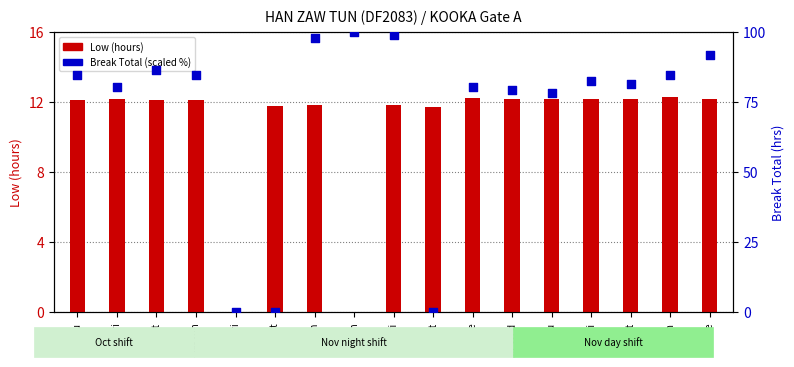

Which series has the widest spread of Y values?

Break Total (scaled %)